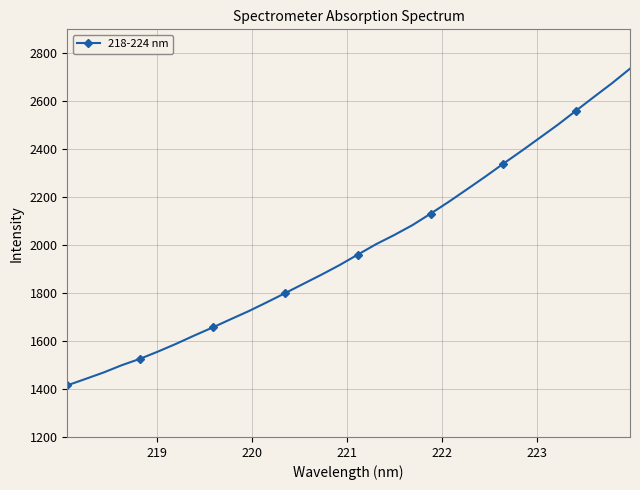

True or false: there are more than 2 points higher than both neighbors.

False